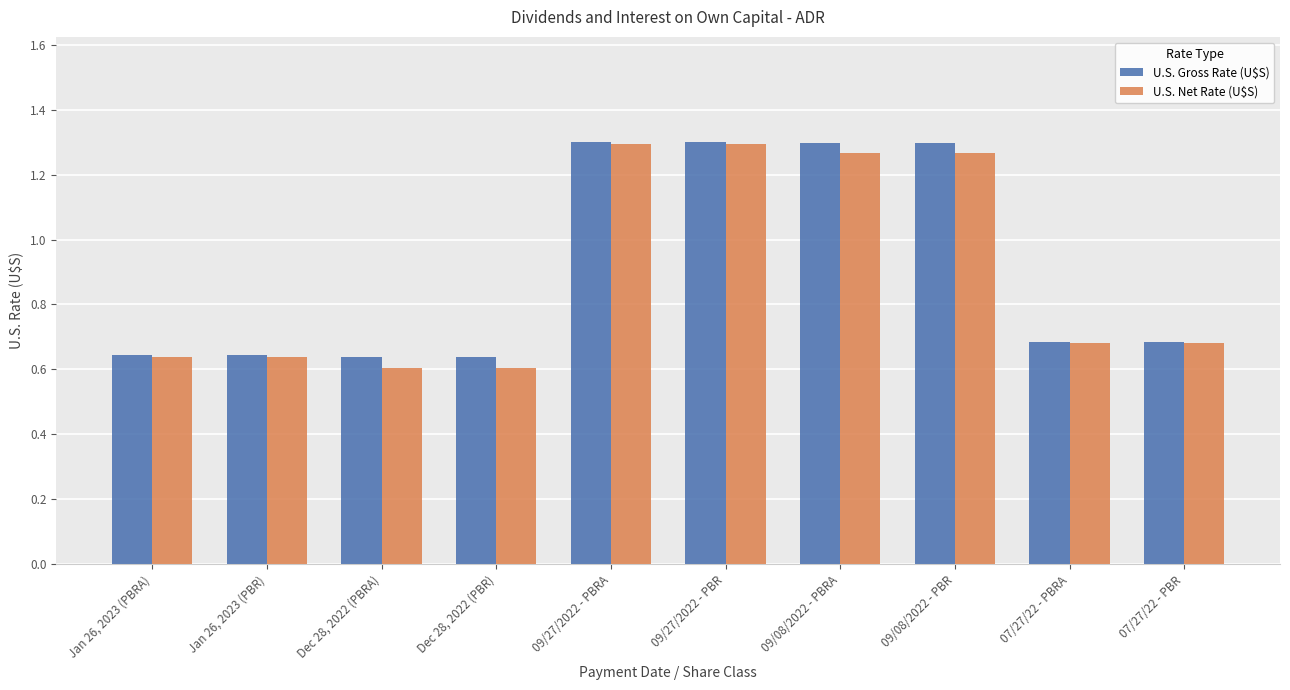

Which series has the largest range (max minus min)?

U.S. Net Rate (U$S)